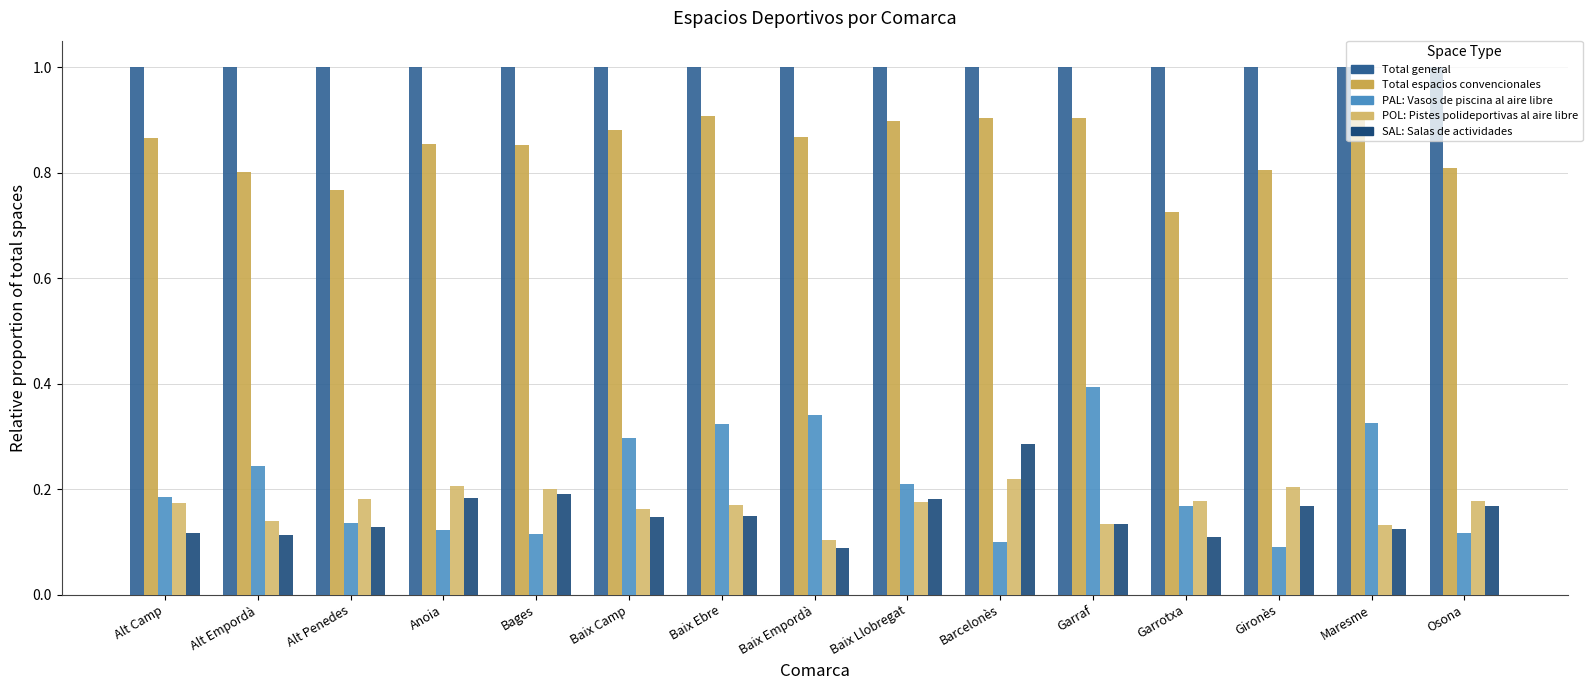

What is the difference between the Total espacios convencionales values at Baix Llobregat and Gironès?

0.1